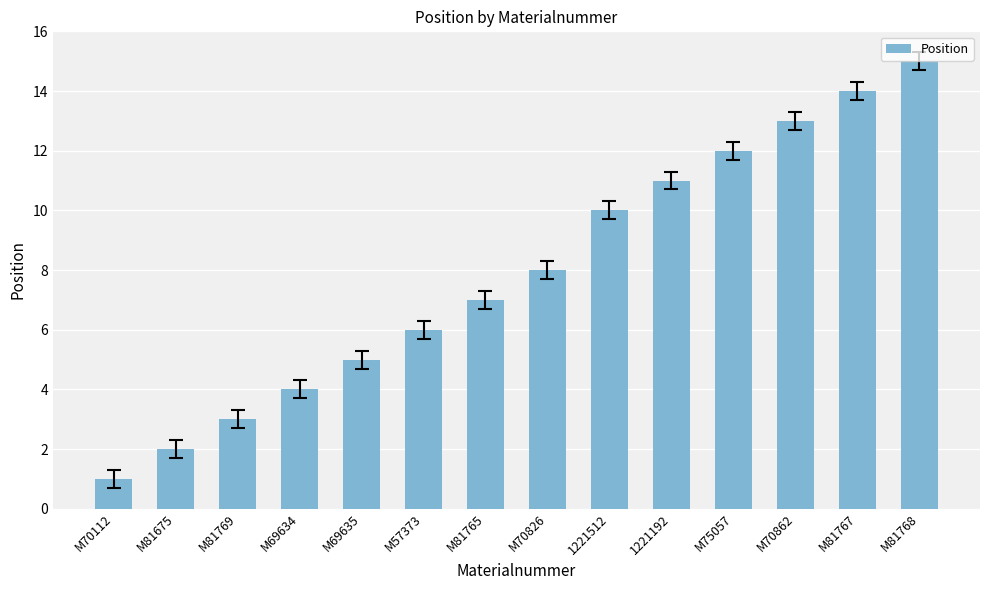

How many data points does each series have?

14